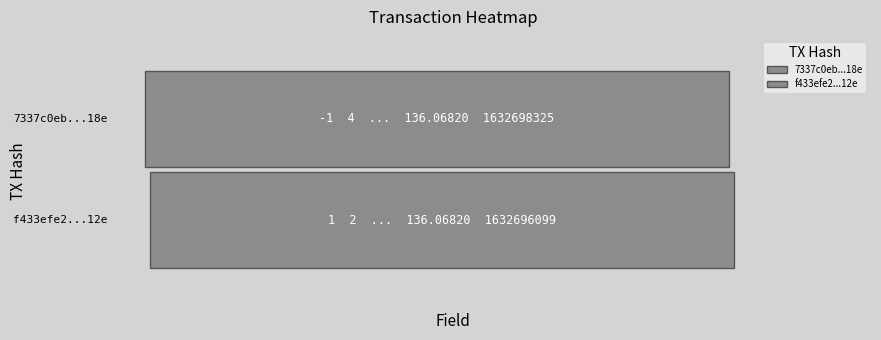

Rank the series by their average value, from highest to lowest.

7337c0eb5e9c3369cd51bfcb67c6ce522bea18e, f433efe223ea55ac490498255459023c13c3e12